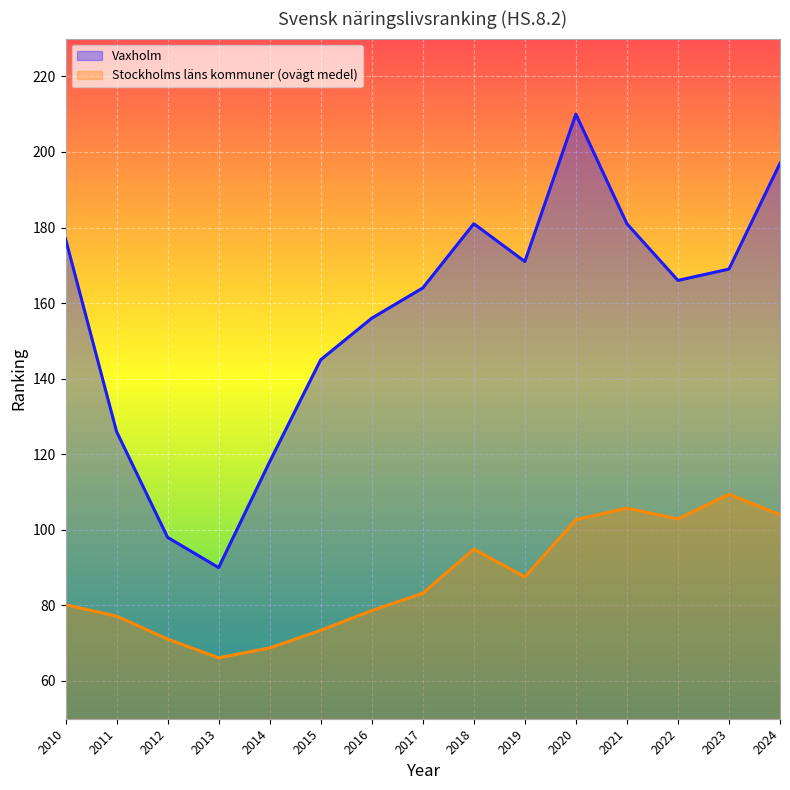

Reading left to right, list all the values displayed in this chart.

Vaxholm: 2010=177.0	2011=126.0	2012=98.0	2013=90.0	2014=118.0	2015=145.0	2016=156.0	2017=164.0	2018=181.0	2019=171.0	2020=210.0	2021=181.0	2022=166.0	2023=169.0	2024=197.0
Stockholms läns kommuner (ovägt medel): 2010=80.2	2011=77.2	2012=71.1	2013=66.1	2014=68.7	2015=73.4	2016=78.6	2017=83.2	2018=94.9	2019=87.5	2020=102.7	2021=105.7	2022=102.9	2023=109.4	2024=104.0